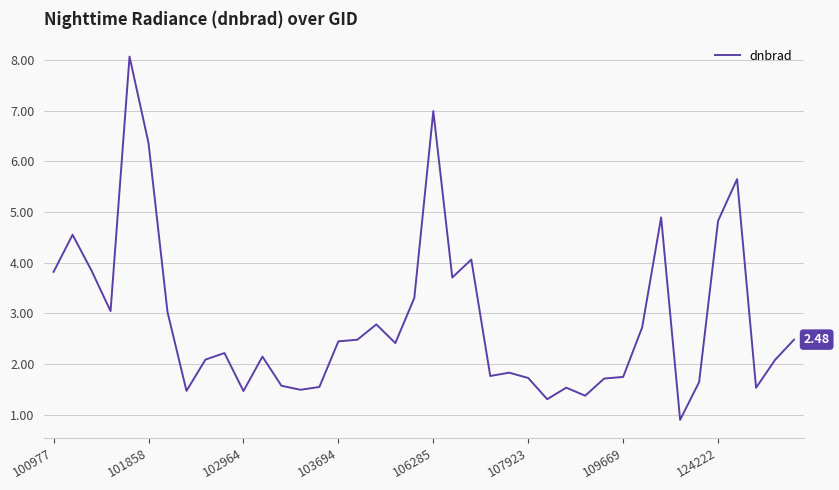

True or false: there are more than 0 points higher than both neighbors.

True